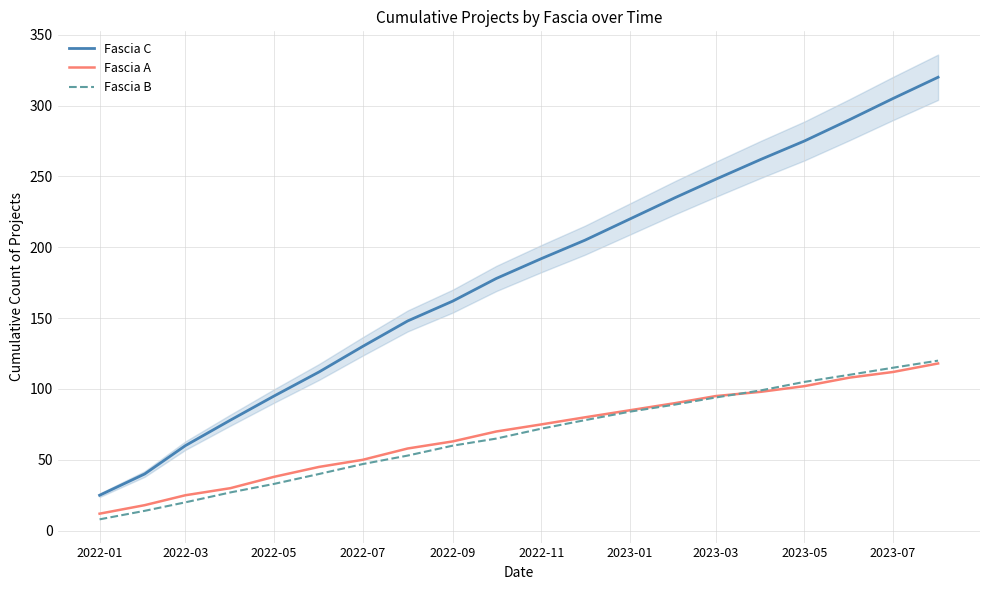

True or false: Fascia C and Fascia A cross at least once.

False